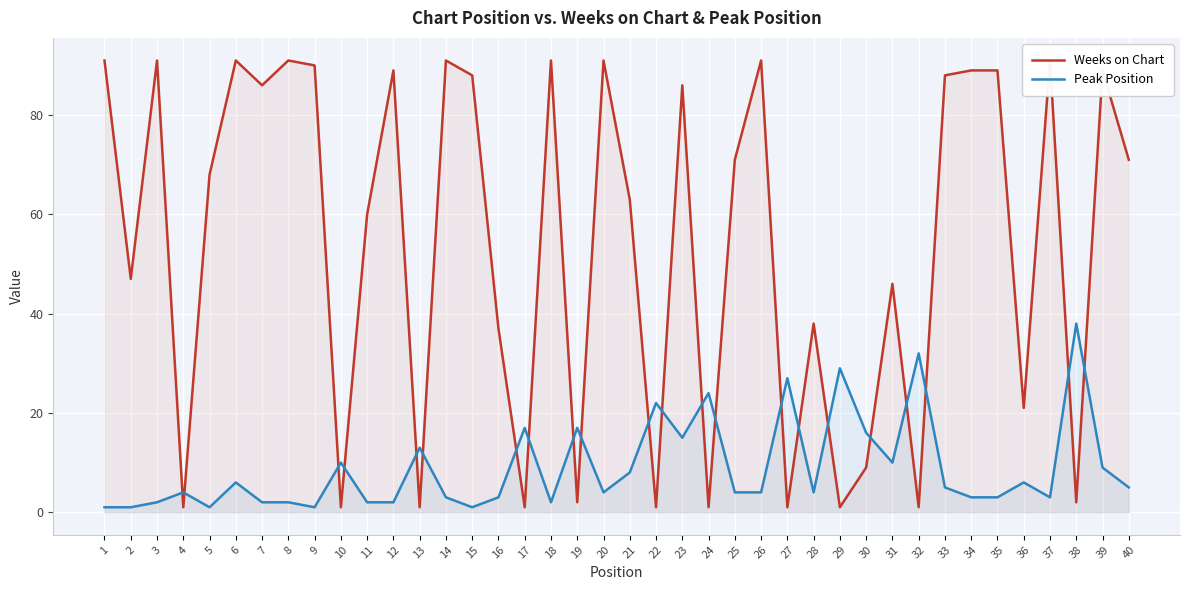

Is it true that Peak Position equals 1 at 5?

True